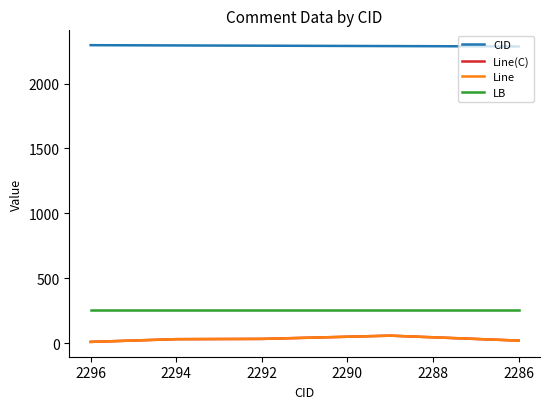

True or false: Line and LB intersect in this chart.

False